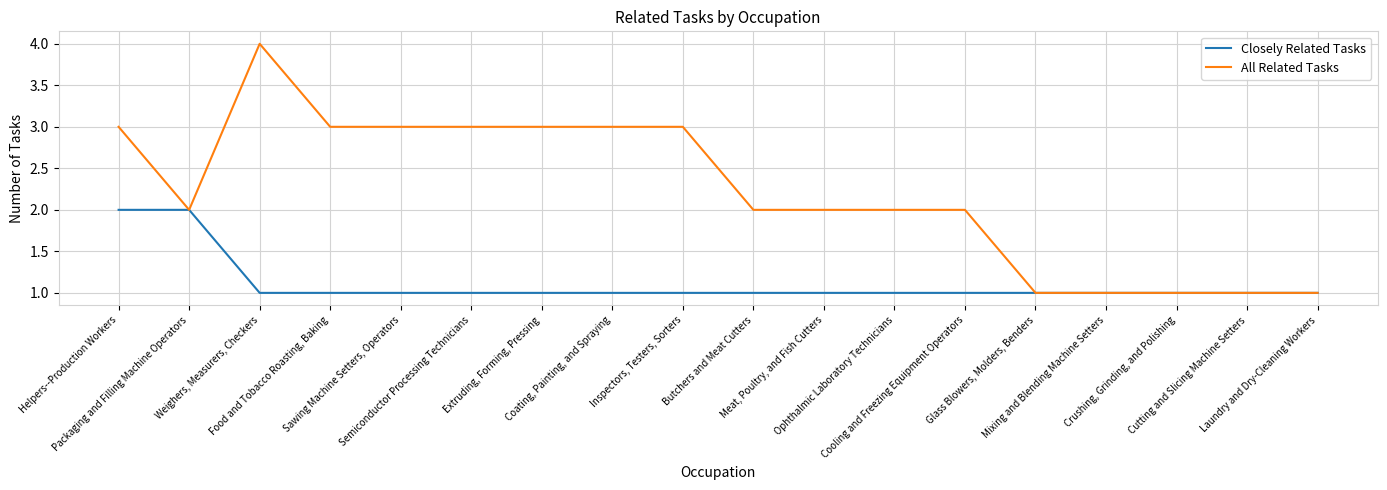

Which series has the largest total across all categories?

All Related Tasks